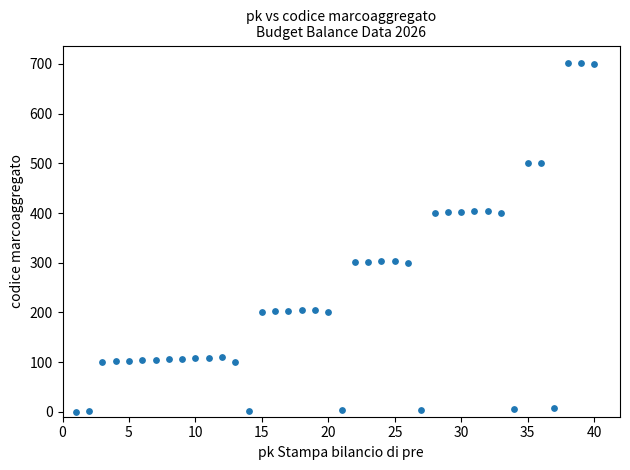

What is the range of Y values (max minus min)?

702